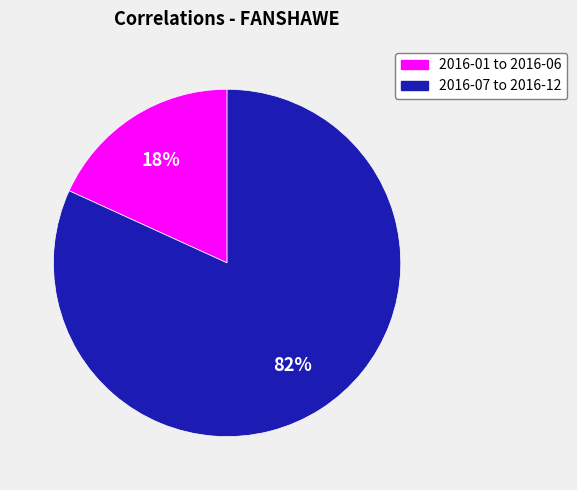

Does any single category account for the majority?

Yes